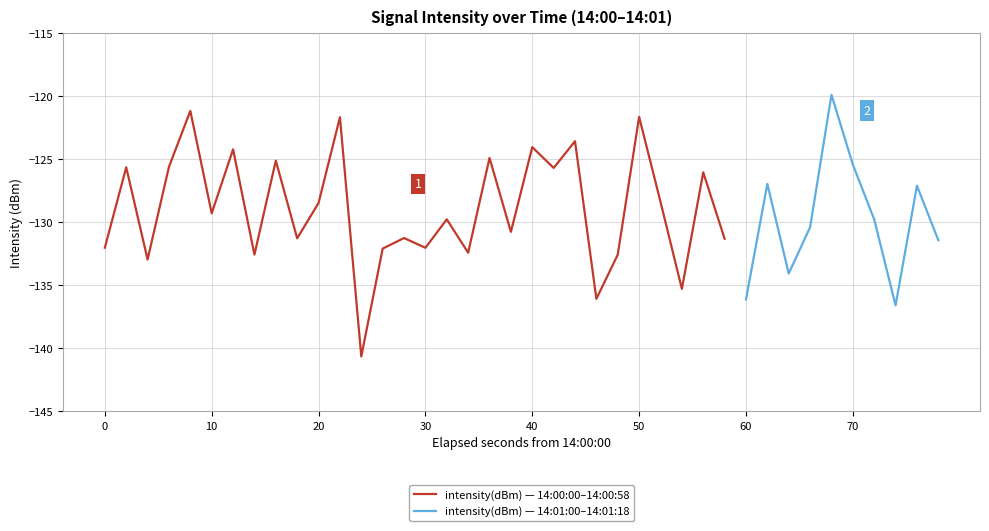

What is the difference between the second highest and second lowest values?

15.4